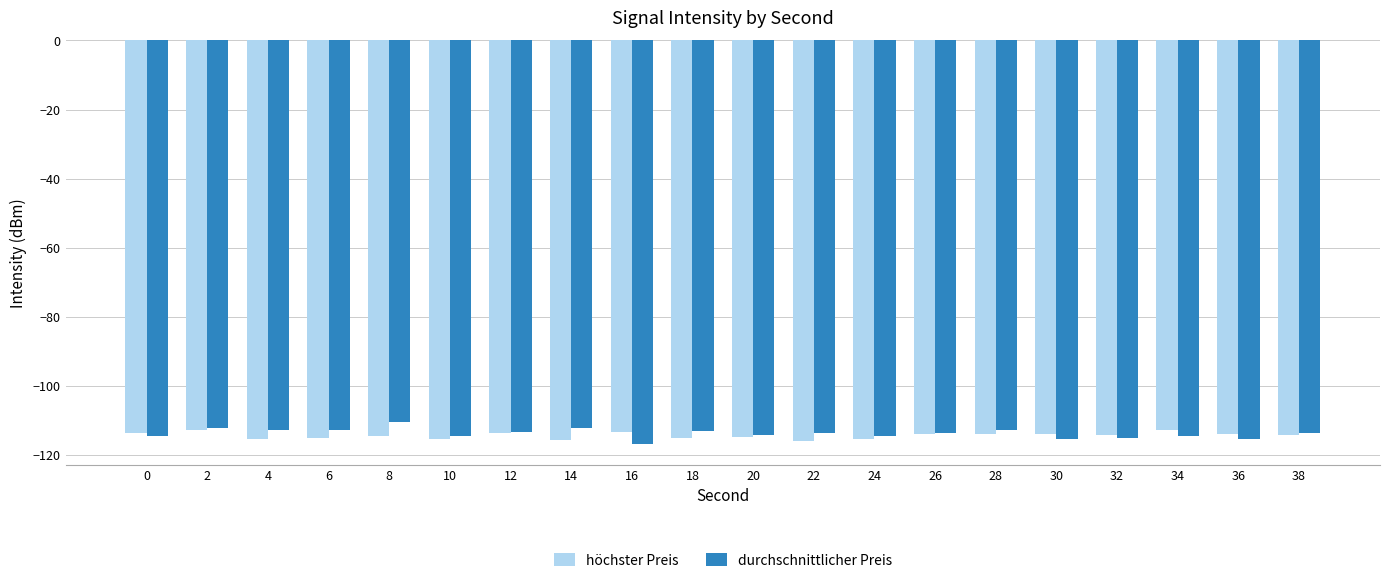

What is the value of the höchster Preis bar at the 9th from the left?

-113.4